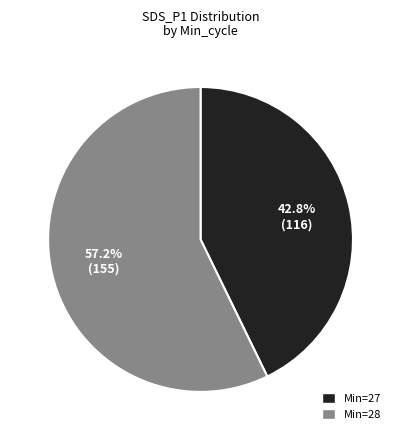

How many slices are in this pie chart?

2